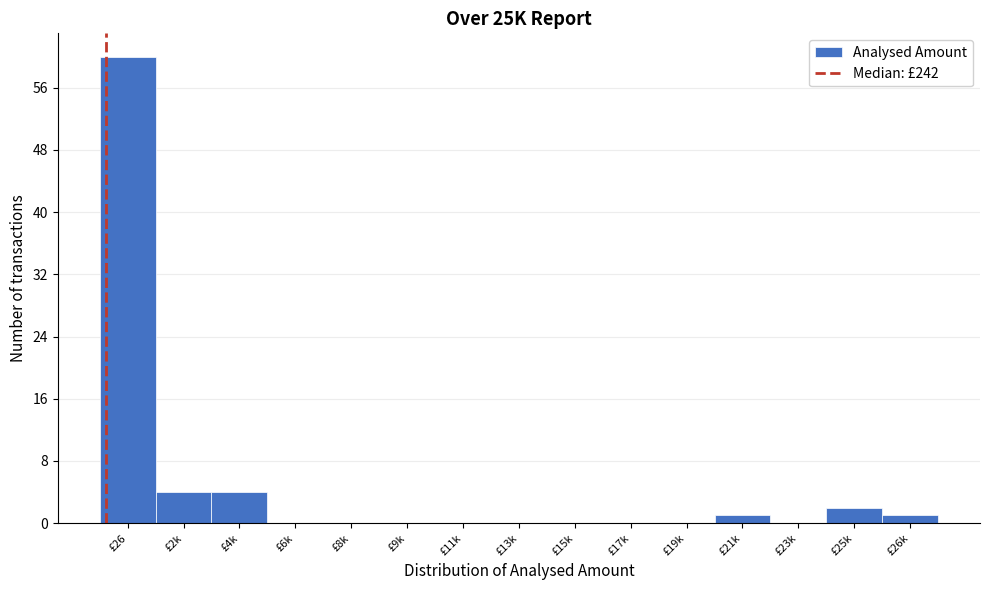

Reading right to left, what are all the values shown in this chart?

£26k=1	£25k=2	£23k=0	£21k=1	£19k=0	£17k=0	£15k=0	£13k=0	£11k=0	£9k=0	£8k=0	£6k=0	£4k=4	£2k=4	£26=60